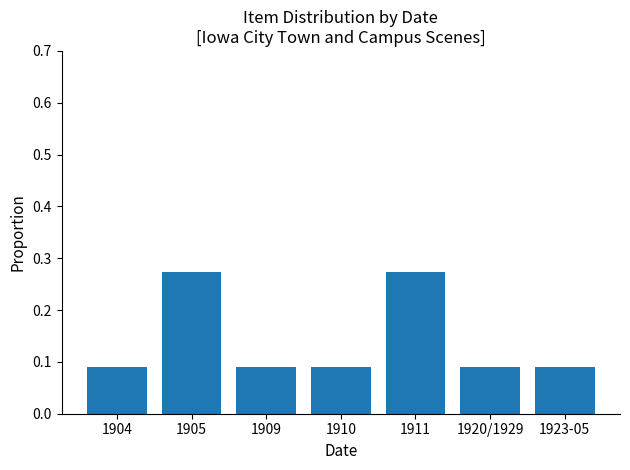

What is the label of the 1st bar from the right?

1923-05